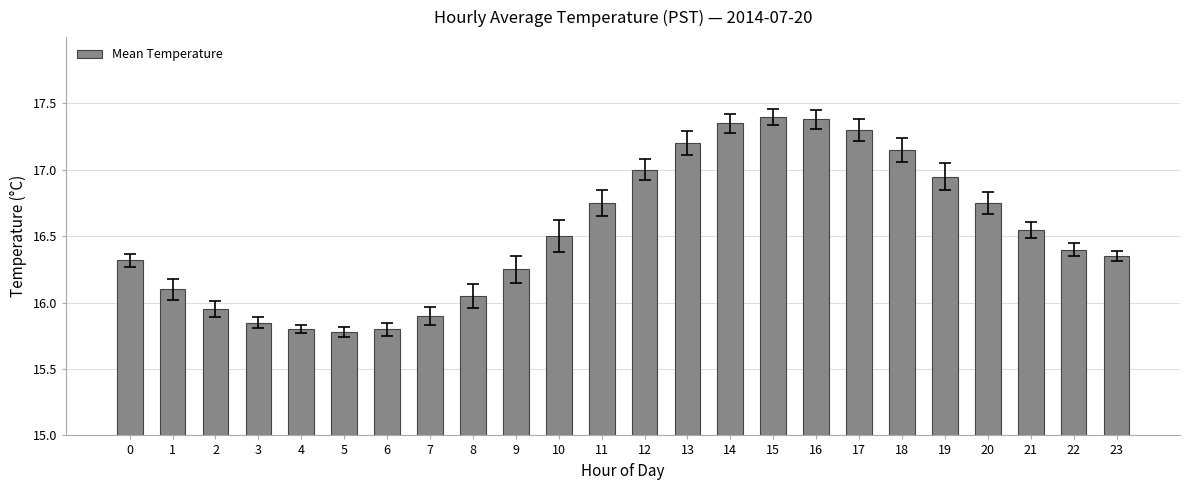

The value at 17 is 17.3. True or false?

True